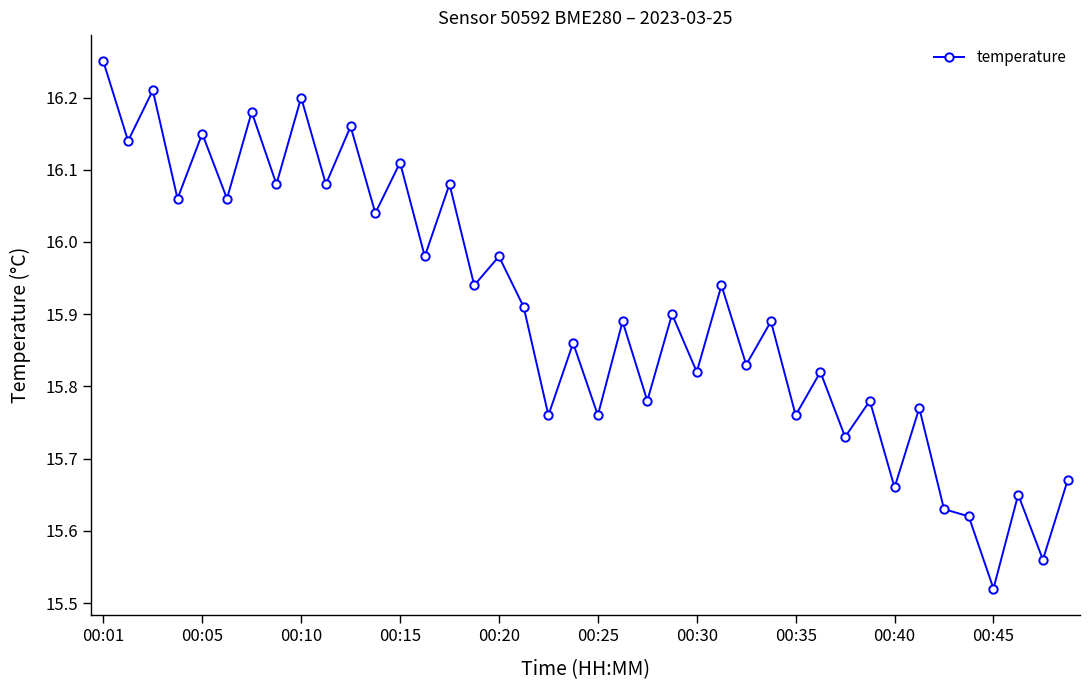

What is the sum of all values?

636.2